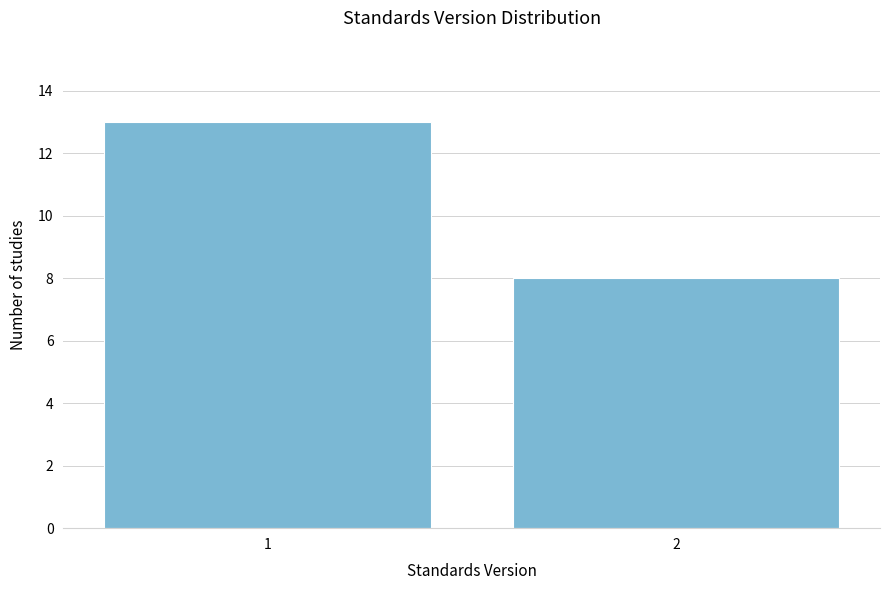

Reading right to left, extract all data points from this chart.

8	13